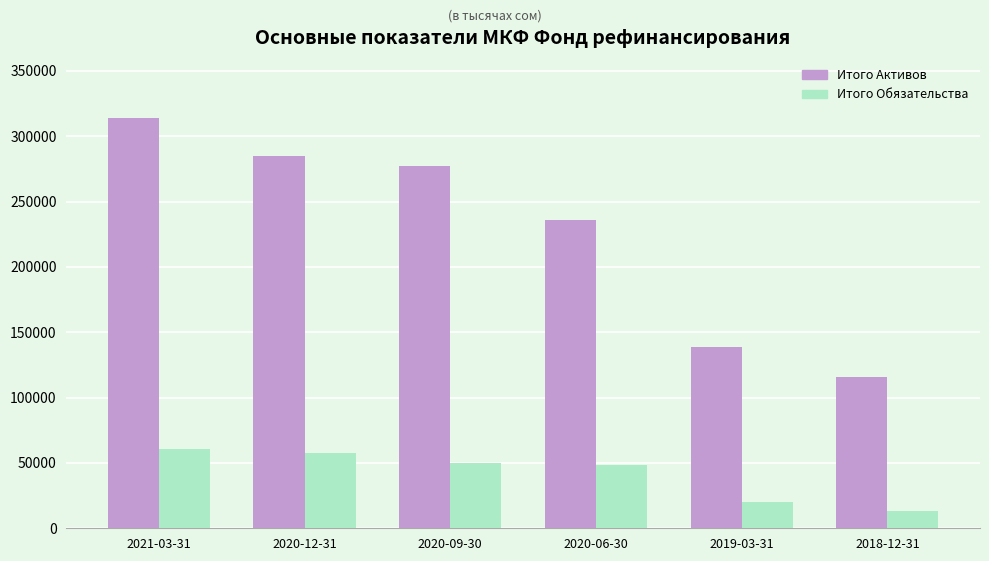

The Итого Обязательства series shows 60453.2 at 2021-03-31. True or false?

True